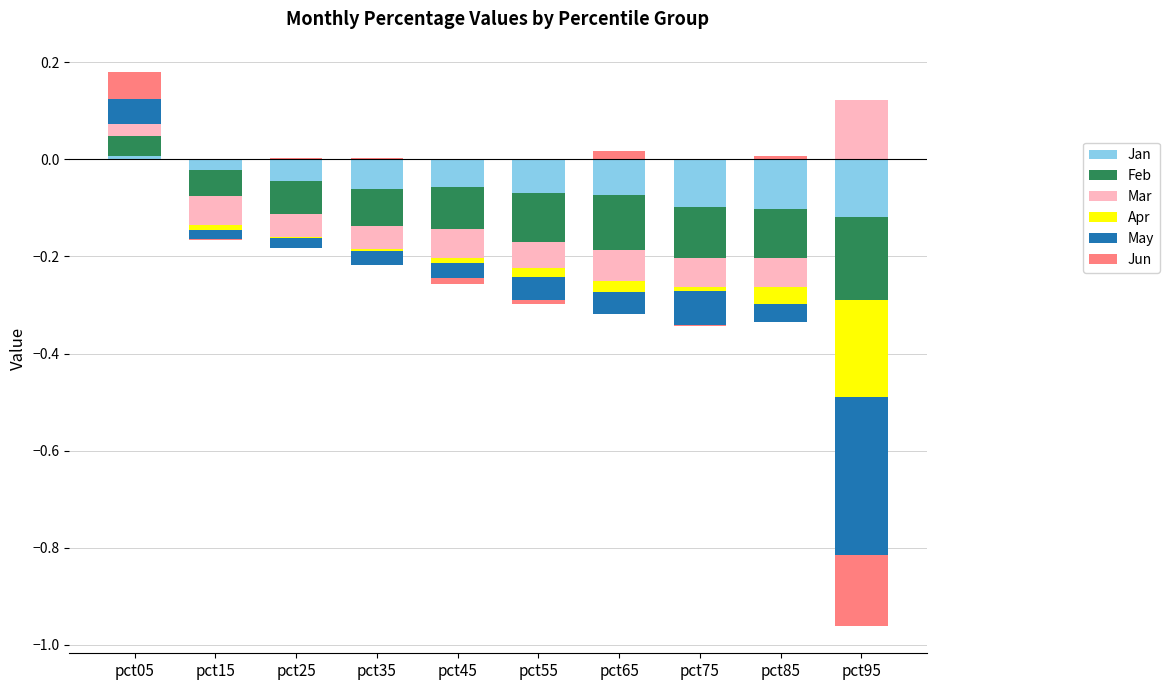

How many bars are there in total?

60